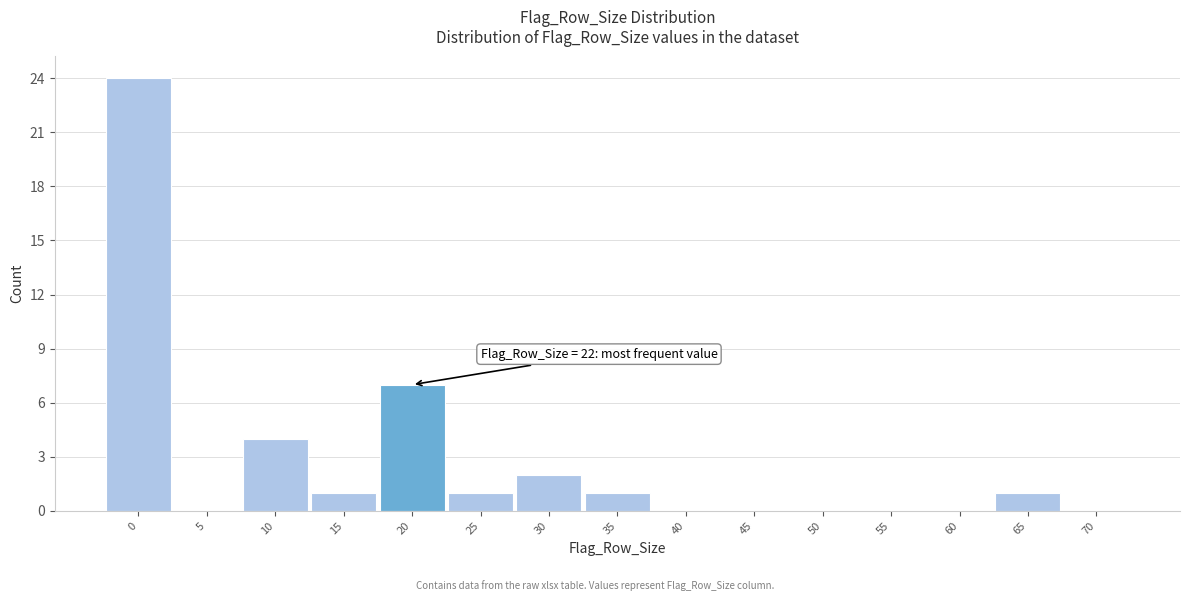

Reading right to left, transcribe all the data shown in this chart.

70=0	65=1	60=0	55=0	50=0	45=0	40=0	35=1	30=2	25=1	20=7	15=1	10=4	5=0	0=24